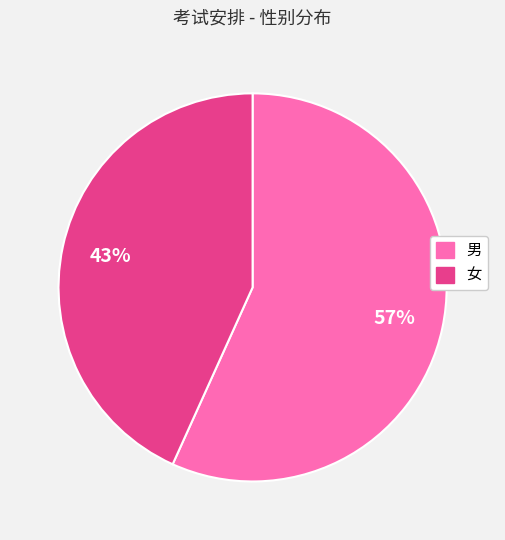

Which category has the biggest portion of the pie?

男